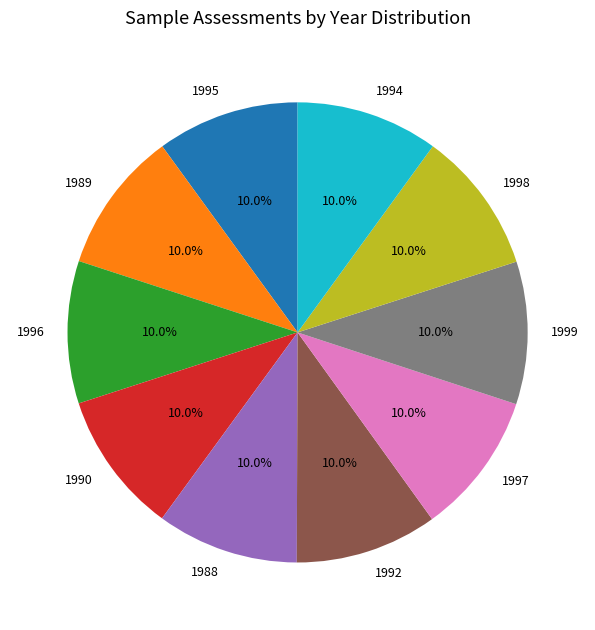

Is it true that 1989 is 10% of the pie?

True